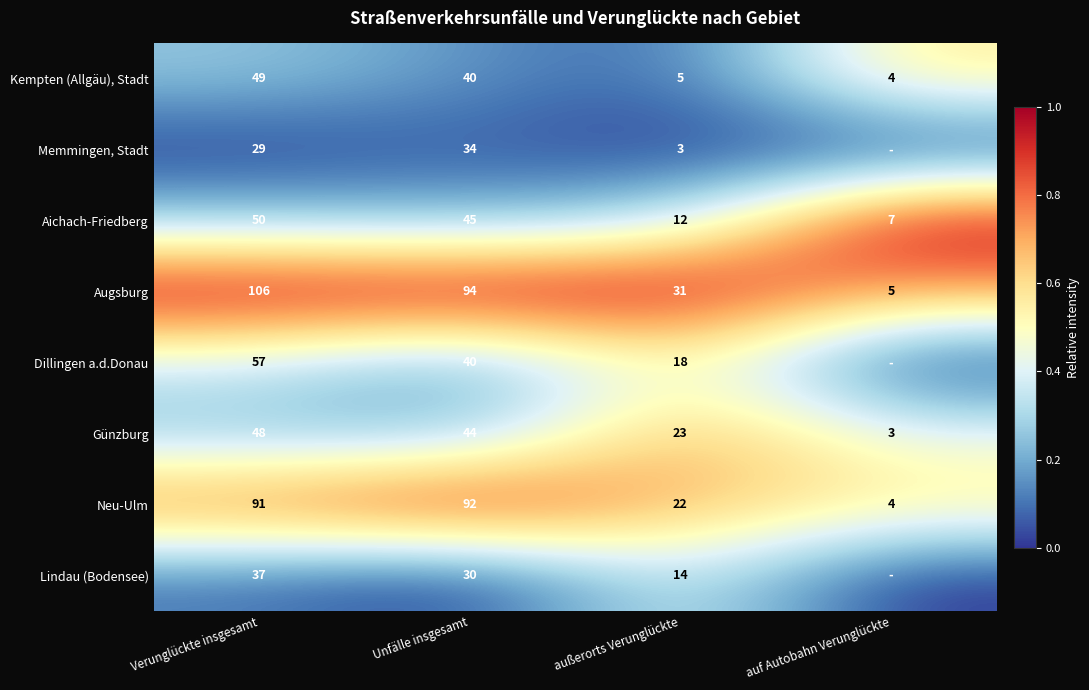

How many categories are shown in the chart?

4